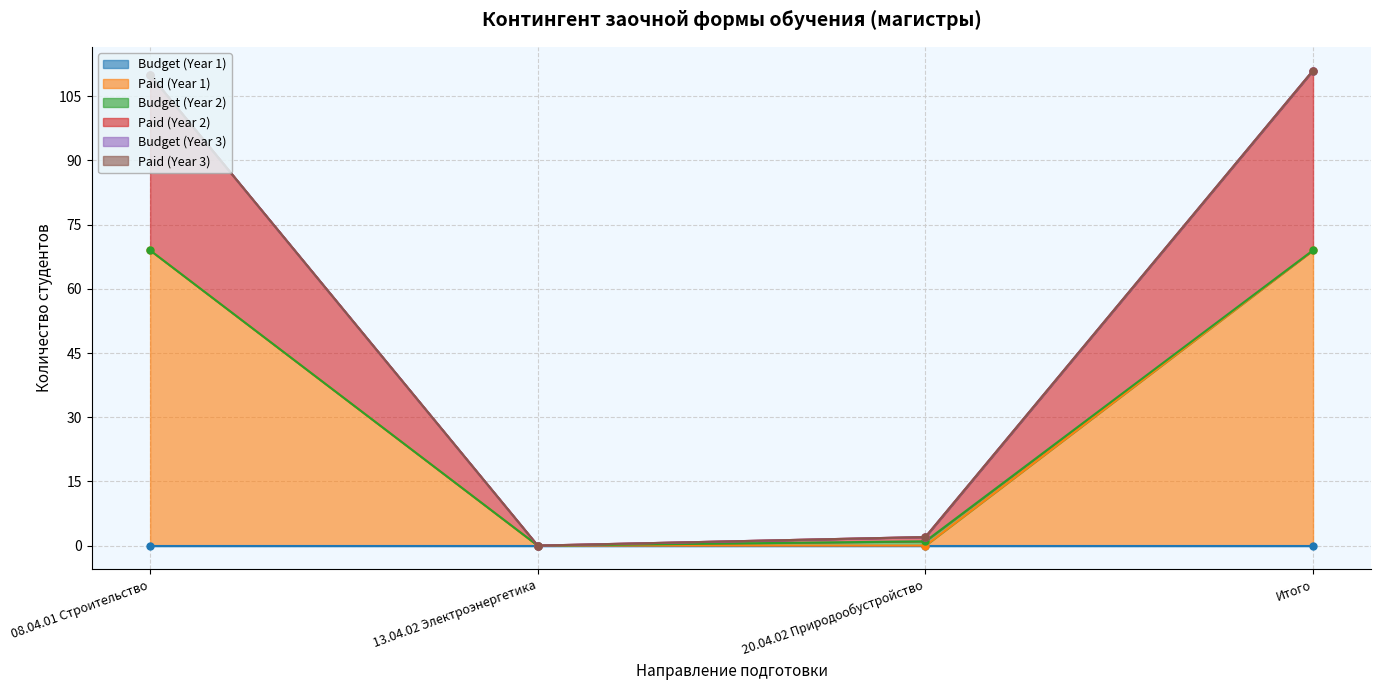

True or false: Paid (Year 1) has more than 2 points higher than both neighbors.

False